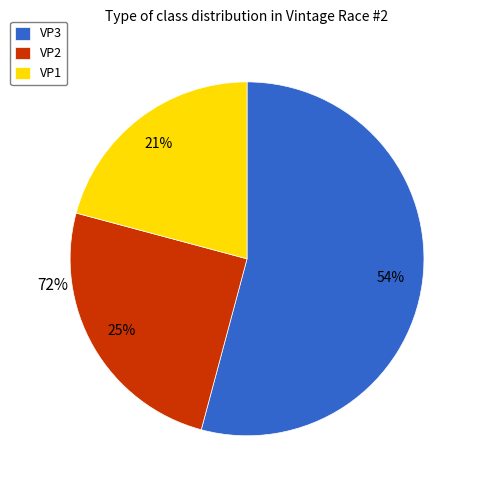

Which has a higher value, VP1 or VP2?

VP2